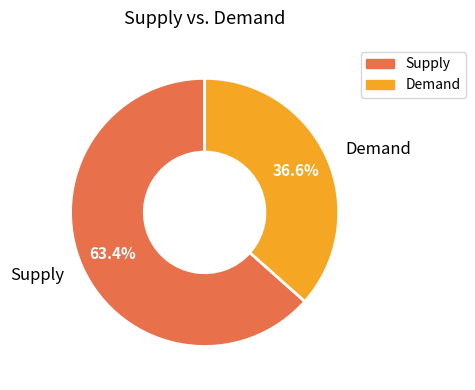

Does any single category account for the majority?

Yes